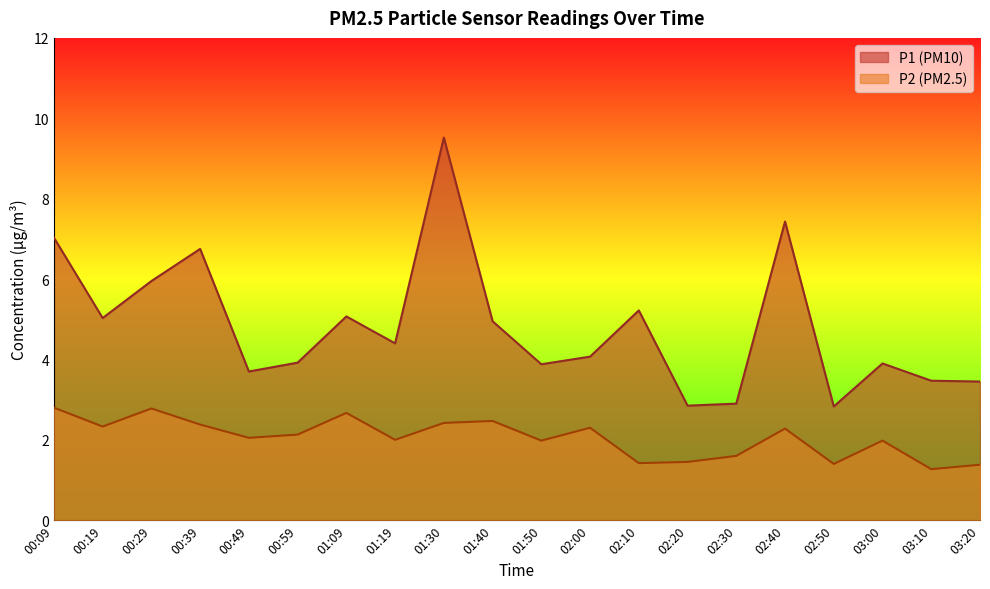

True or false: P2 line and P1 line intersect in this chart.

False